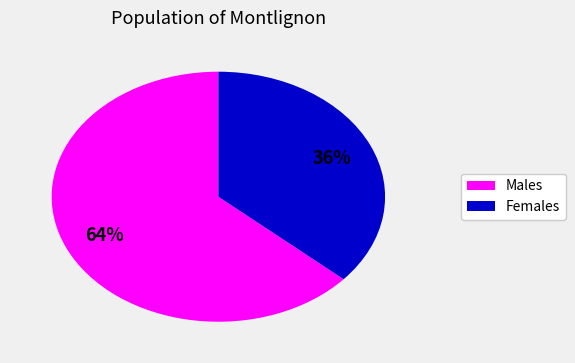

Does any single category account for the majority?

Yes